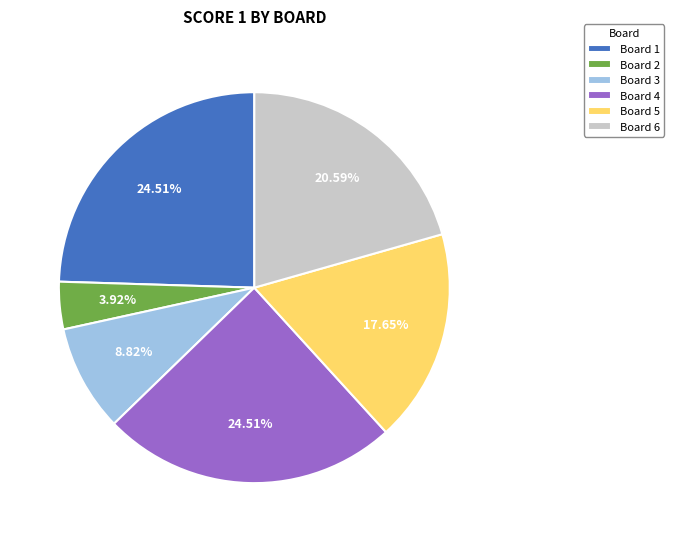

Between Board 2 and Board 6, which is larger?

Board 6